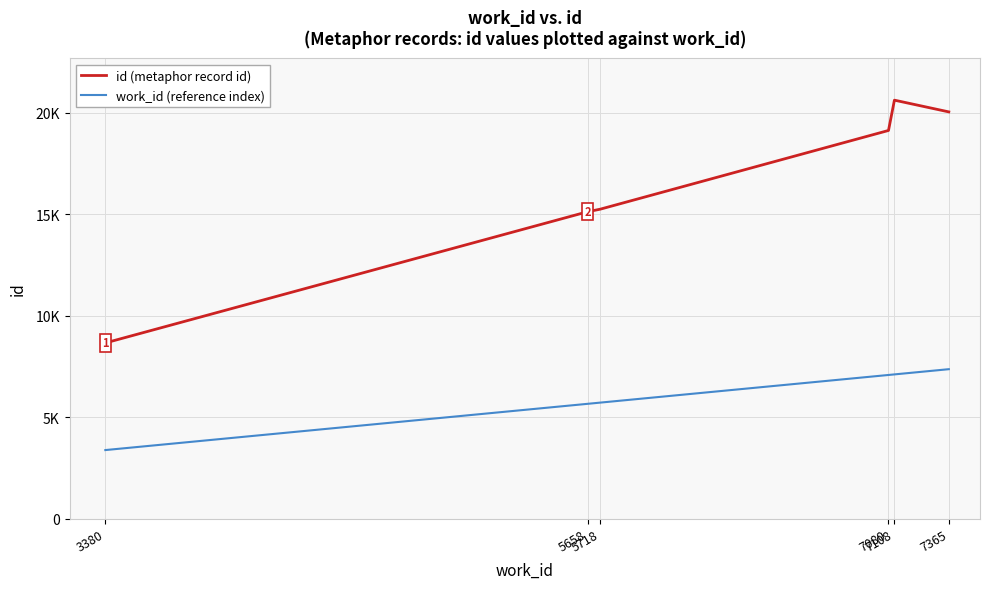

True or false: work_id (reference index) has more than 0 points higher than both neighbors.

False